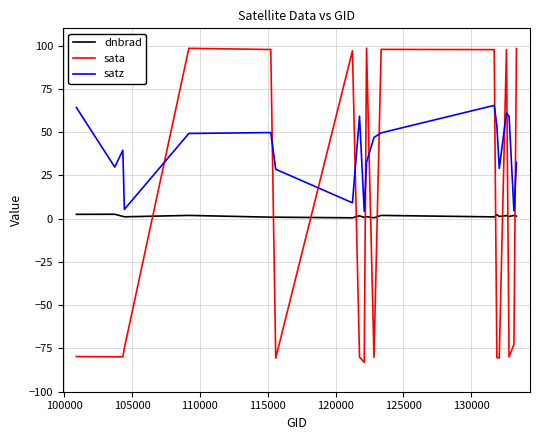

What is the average value of the satz series?

38.7